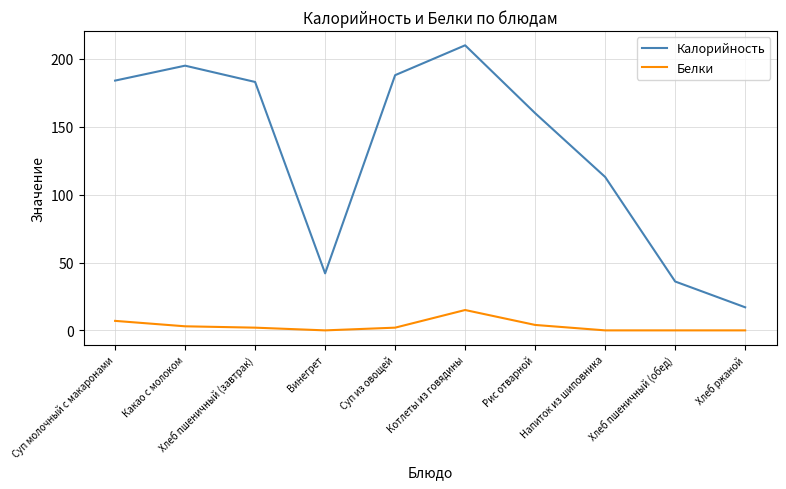

What position from the right is Суп молочный с макаронами?

10